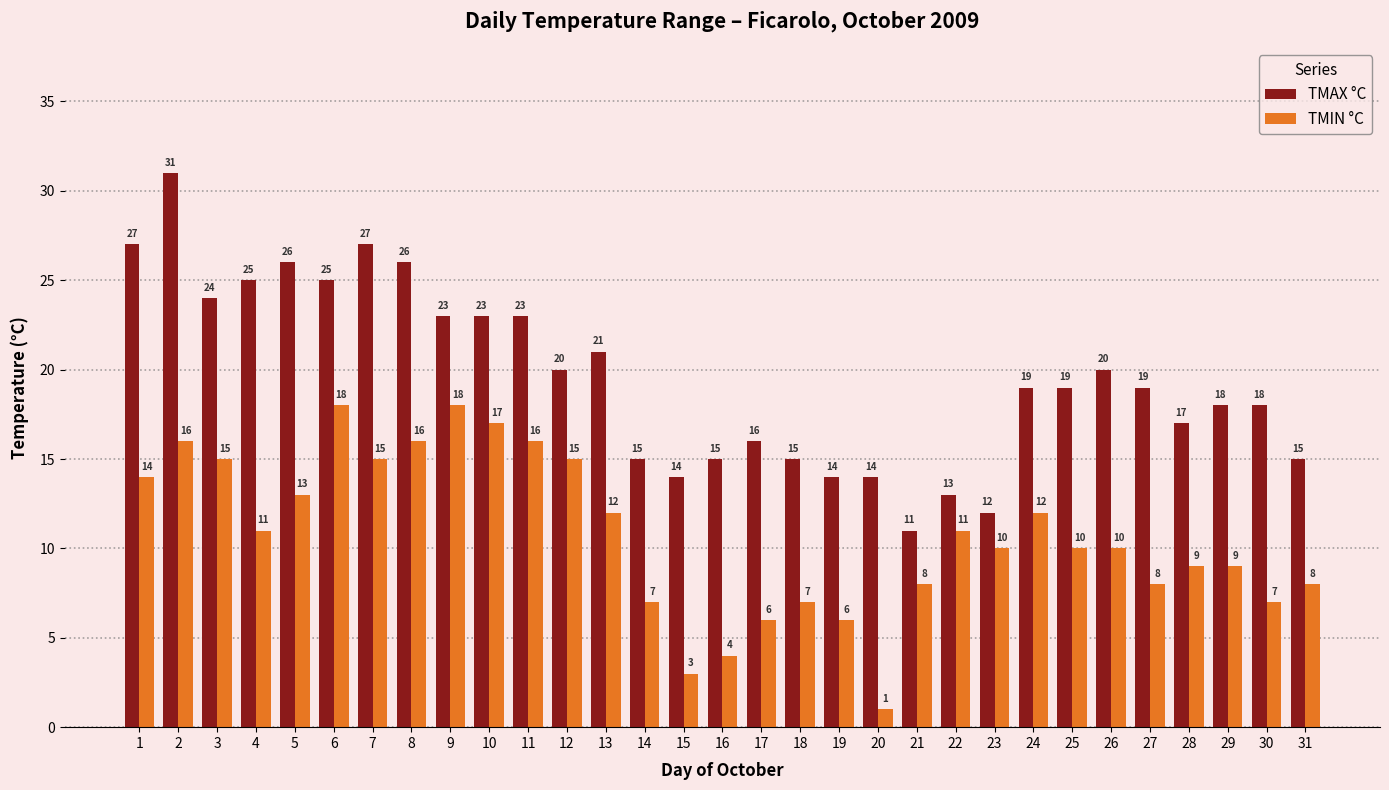

What is the sum of the TMAX °C values at 24 and 30?

37